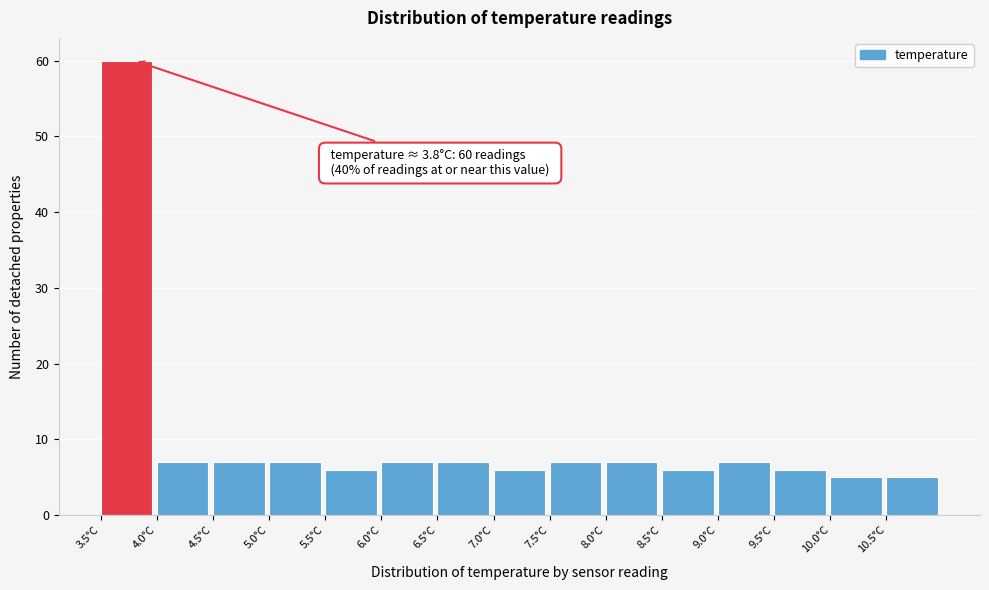

Over which range of the x-axis is the bar tallest?

3.5 to 4.0